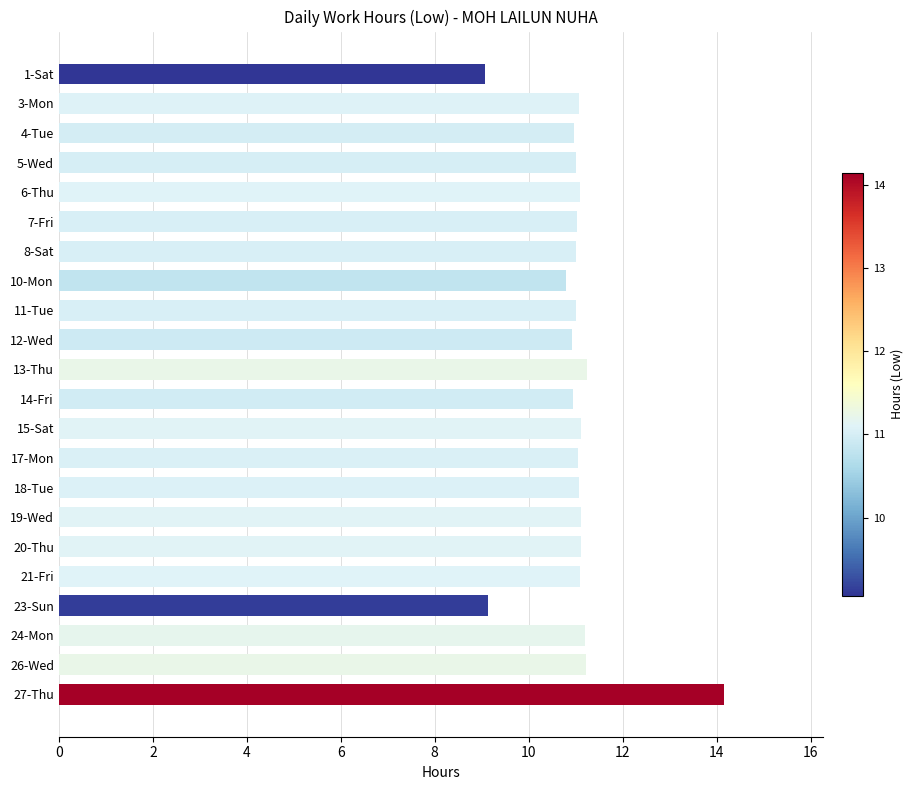

What is the label of the 4th bar from the left?

5-Wed